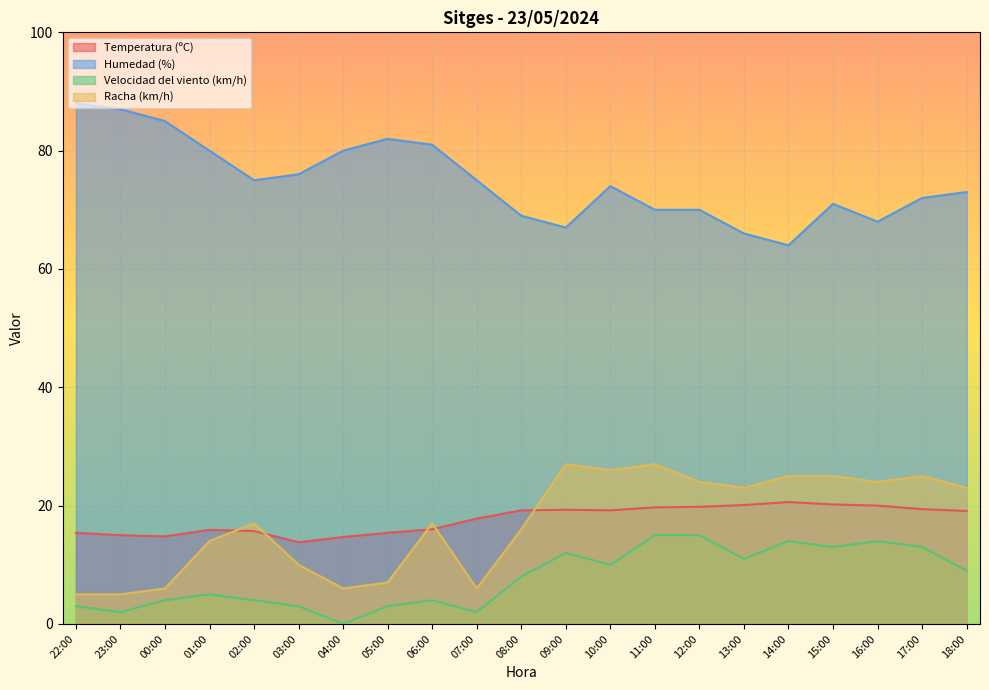

What is the difference between the second highest and second lowest values in the Temperatura (ºC) series?

5.5